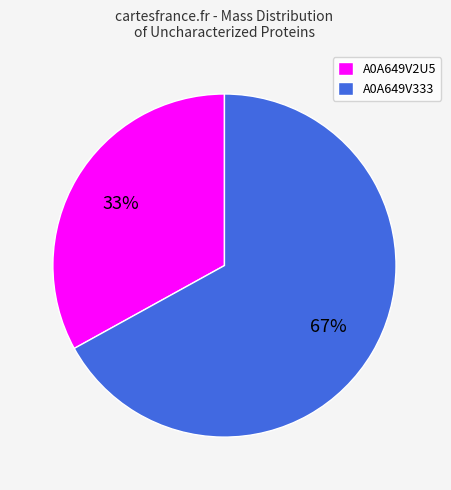

Does any single category account for the majority?

Yes